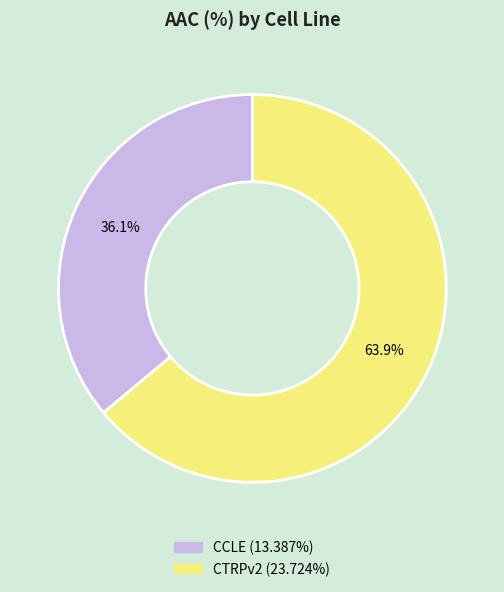

The CCLE slice represents 42% of the pie. True or false?

False